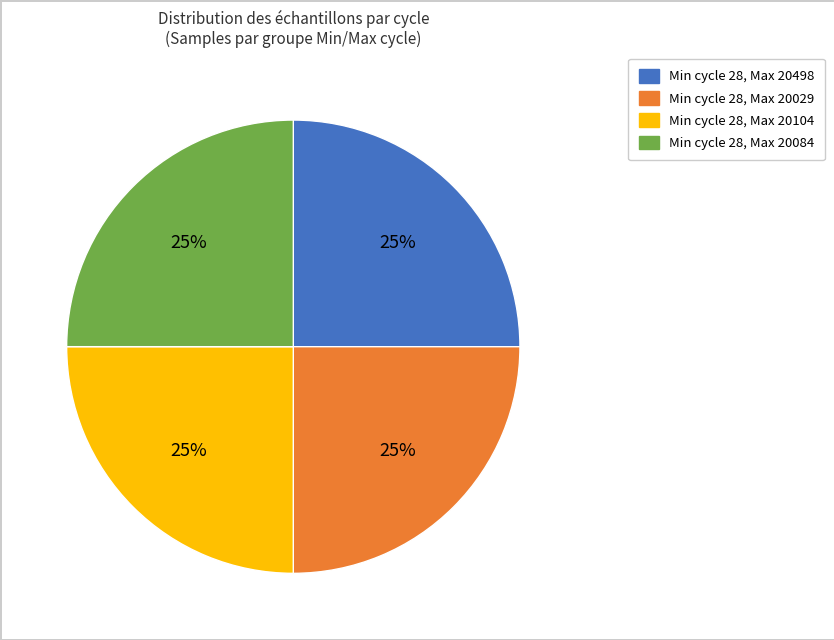

Count the number of slices in the pie.

4